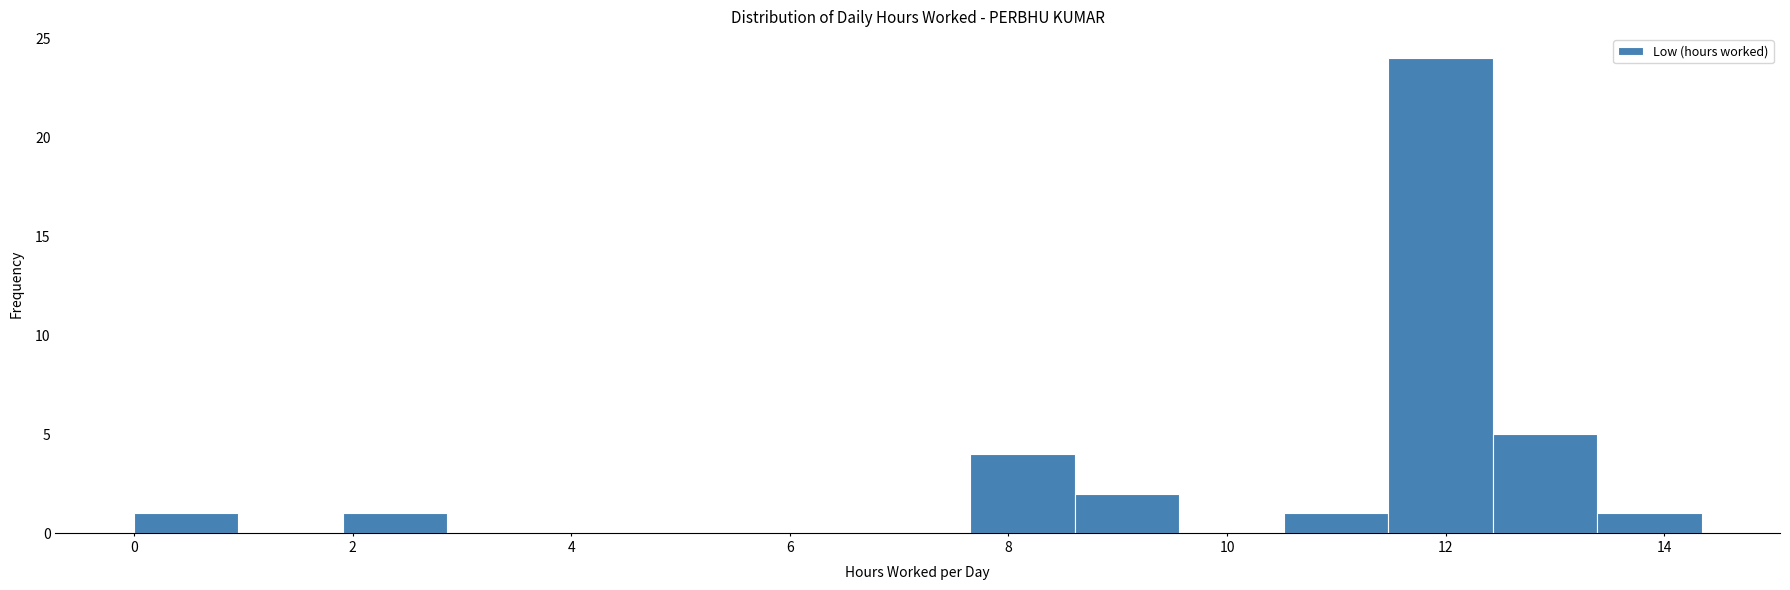

Reading left to right, list every bar in this chart as the range it spans on the x-axis followed by its height. Neither the bar edges nor the heights are printed on the chart, so give them approximately, as read against the axes.

0.0 to 1.0: 1
1.0 to 2.0: 0
2.0 to 2.8: 1
2.8 to 3.8: 0
3.8 to 4.8: 0
4.8 to 5.8: 0
5.8 to 6.6: 0
6.6 to 7.6: 0
7.6 to 8.6: 4
8.6 to 9.6: 2
9.6 to 10.6: 0
10.6 to 11.4: 1
11.4 to 12.4: 24
12.4 to 13.4: 5
13.4 to 14.4: 1